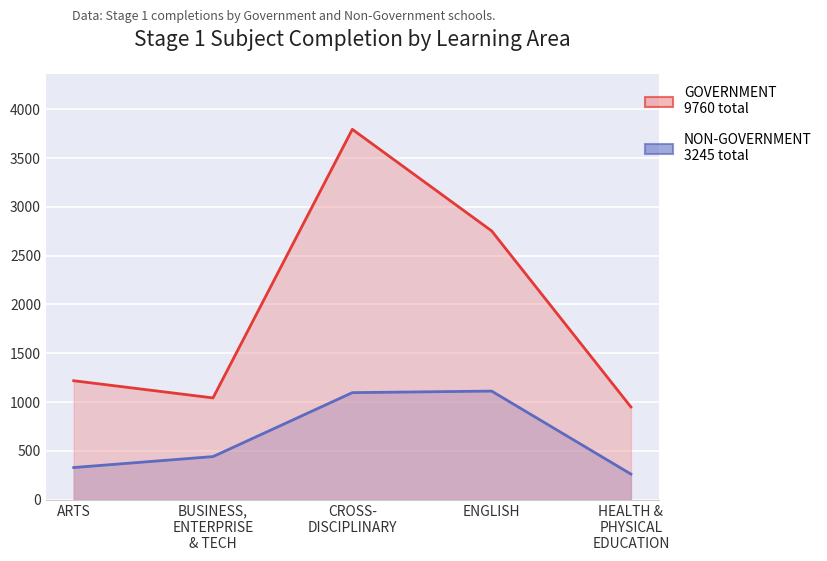

What is the difference between the second highest and second lowest values in the NON-GOVERNMENT series?

767